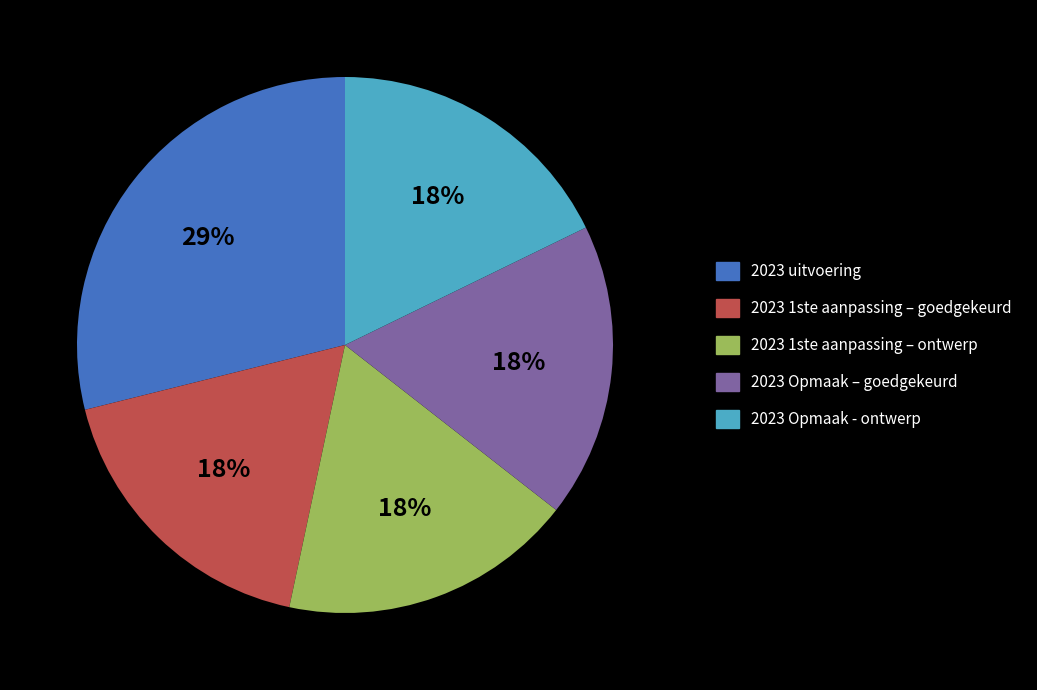

Is it true that 2023 Opmaak – goedgekeurd is 18% of the pie?

True